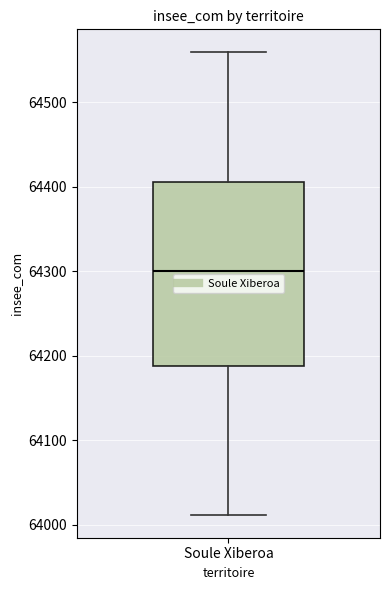

Read this box plot against the y-axis: the position of the median line, the range covered by the box, and the ends of both whiskers. The values are not printed on the chart, so give them approximately, as read against the axis.

median 64300, box 64190 to 64410, whiskers 64010 to 64560